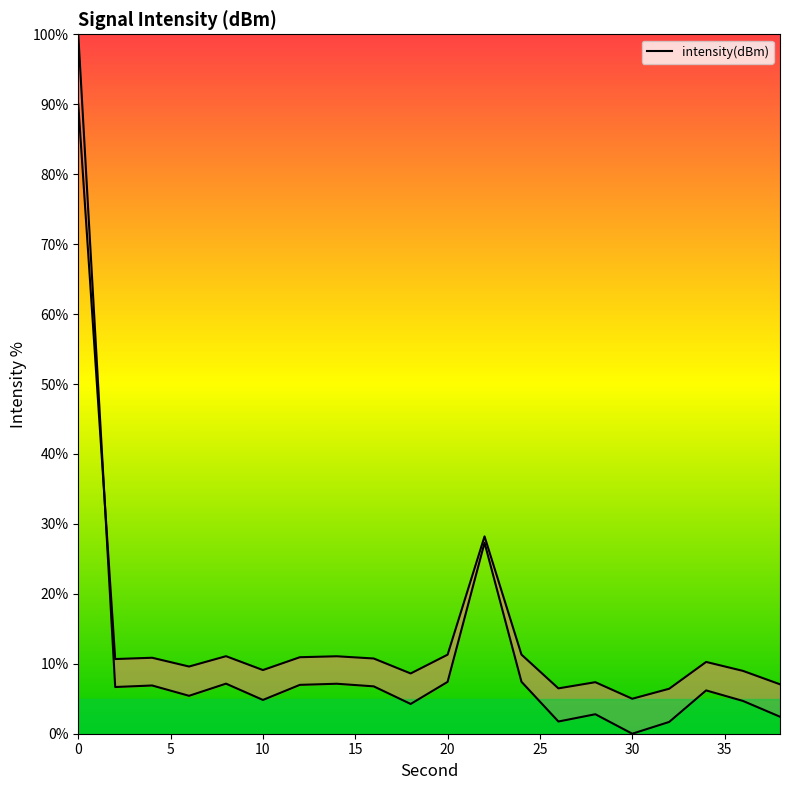

What is the ratio of the value at 28 to the value at 18?

0.7